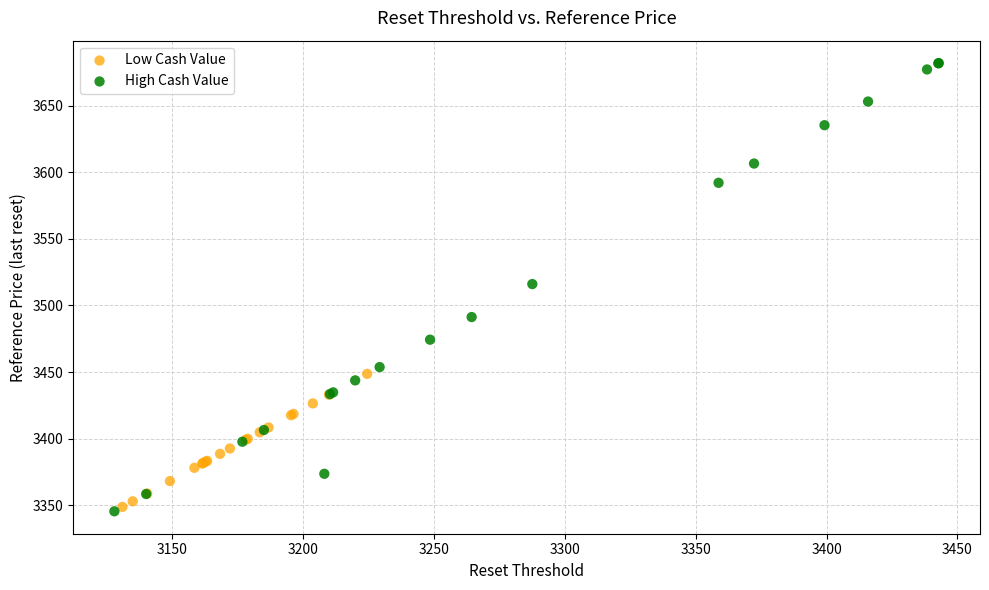

Which series has the largest Y range (max minus min)?

High Cash Value